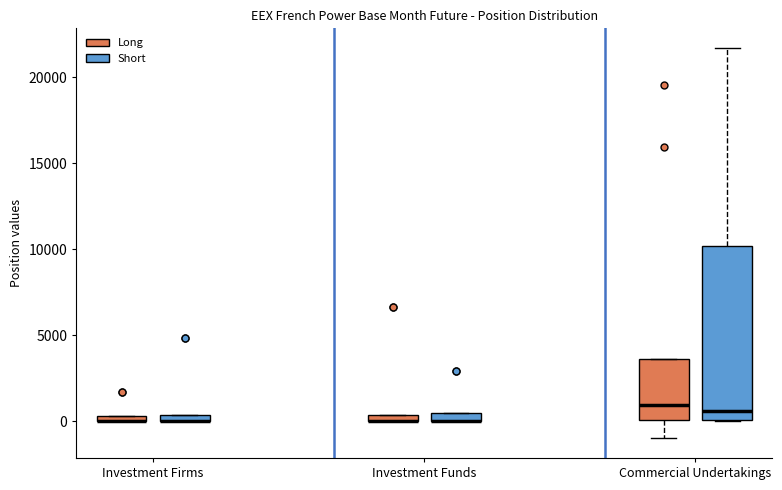

Which box is the tallest, from its lower edge to its upper edge?

Commercial Undertakings (Short)